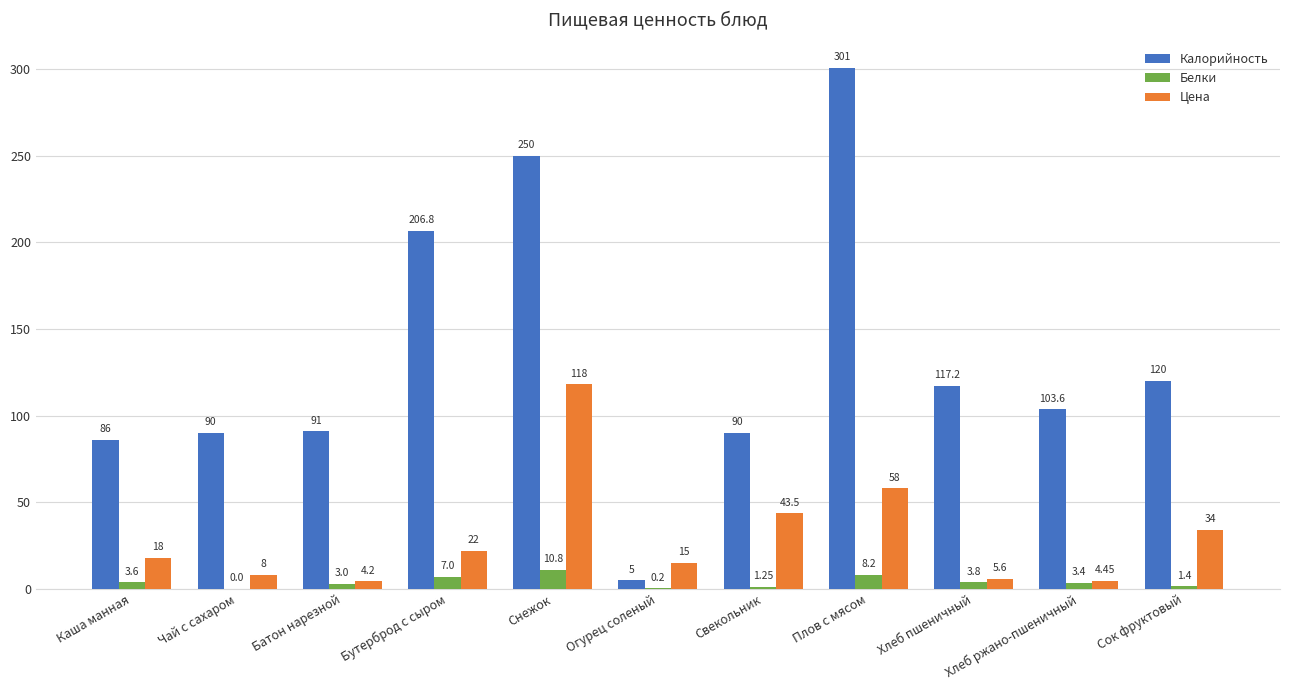

At which label is Белки closest to 5?

Хлеб пшеничный